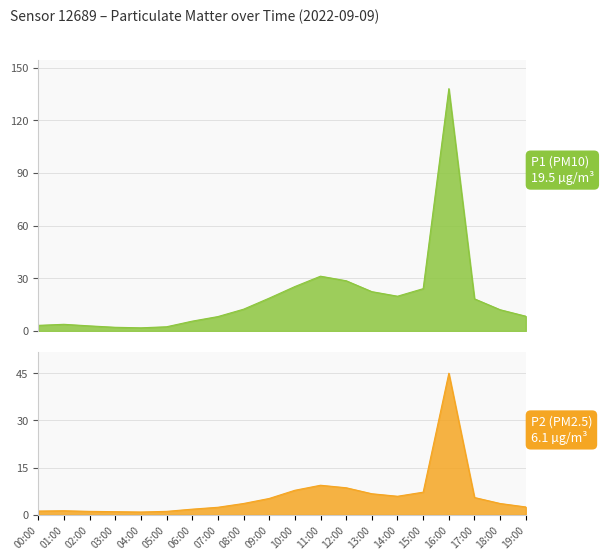

True or false: P1 and P2 cross at least once.

False